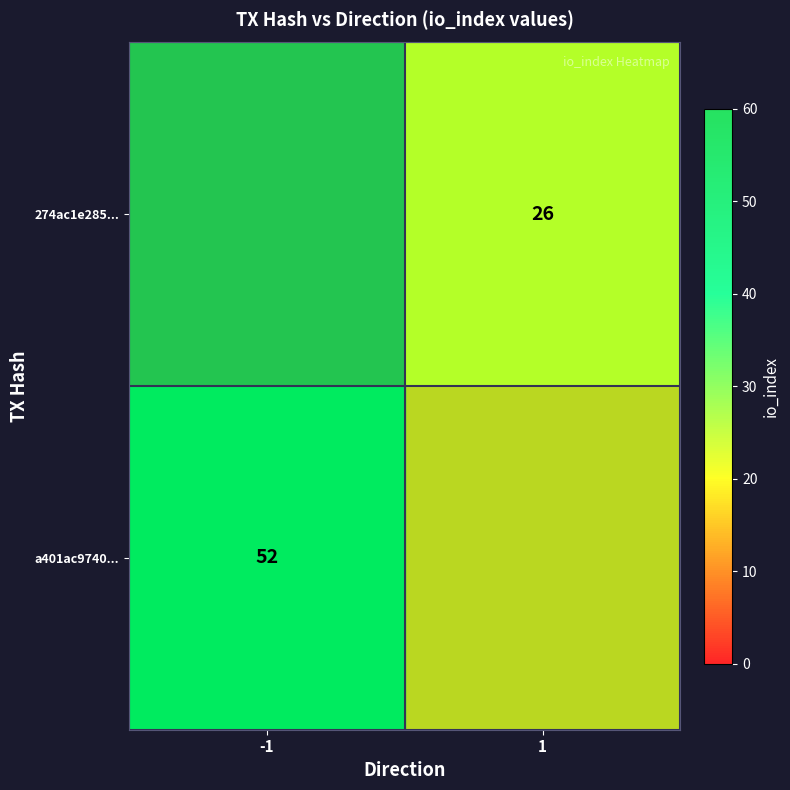

Which has a higher value, -1 or 1?

-1